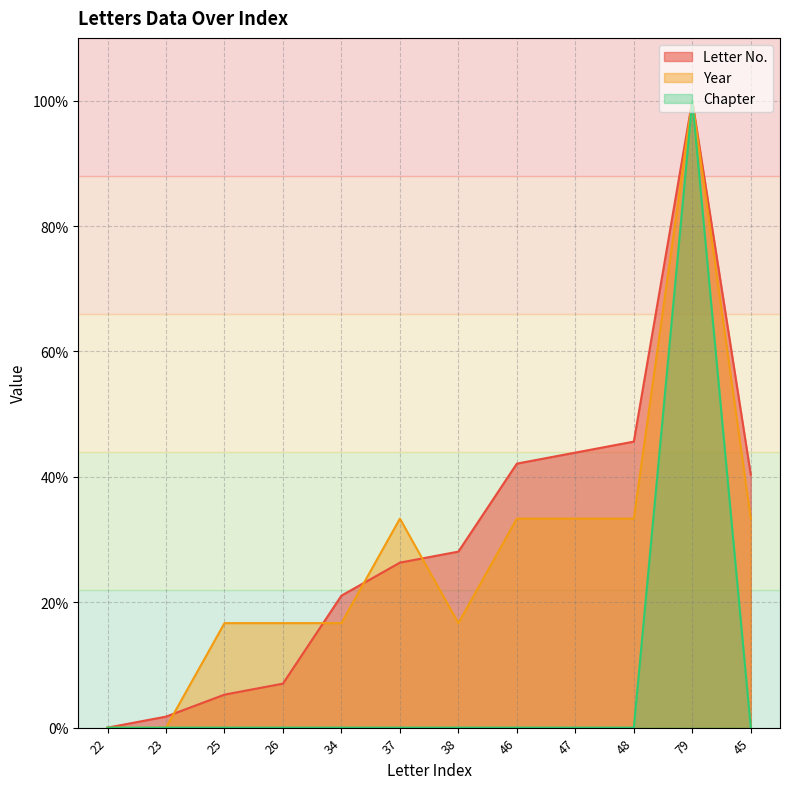

True or false: Letter No. and Chapter intersect in this chart.

False